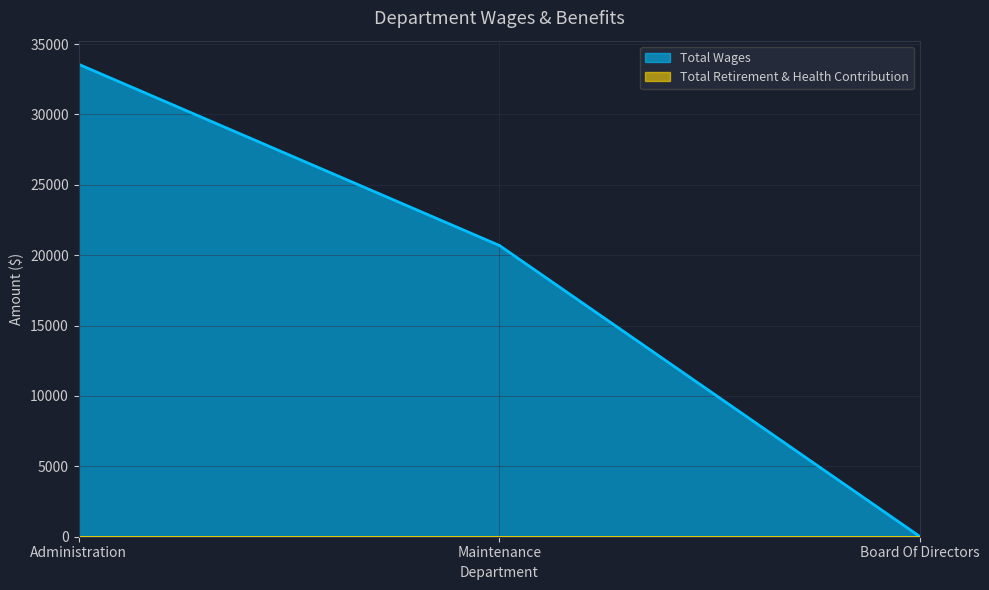

What is the greatest value displayed?

33562